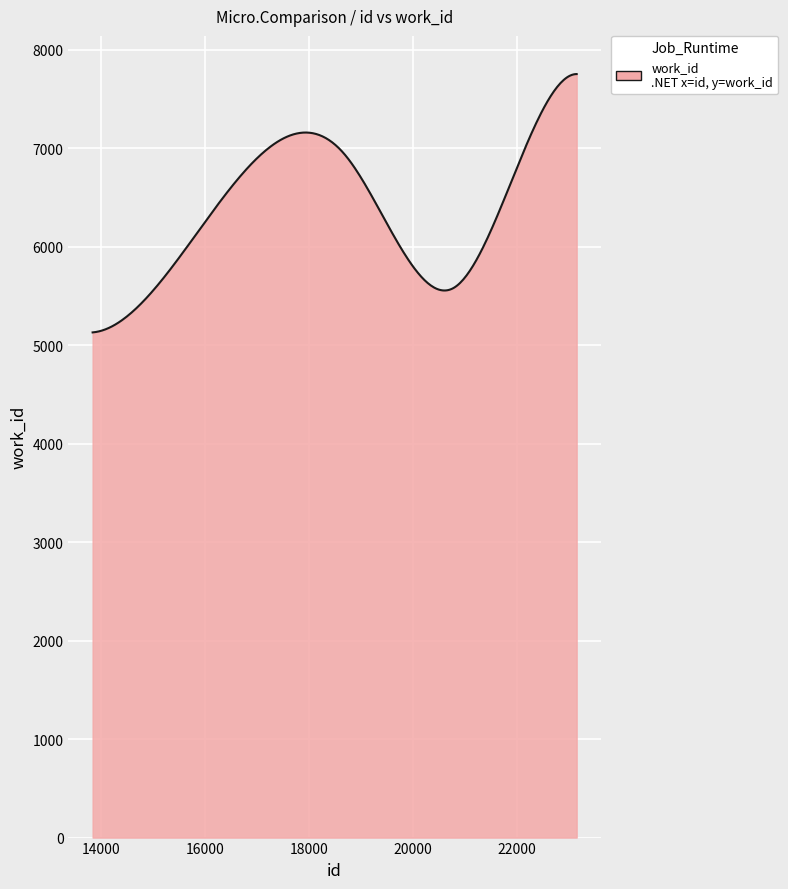

What is the minimum value shown in the chart?

5129.0